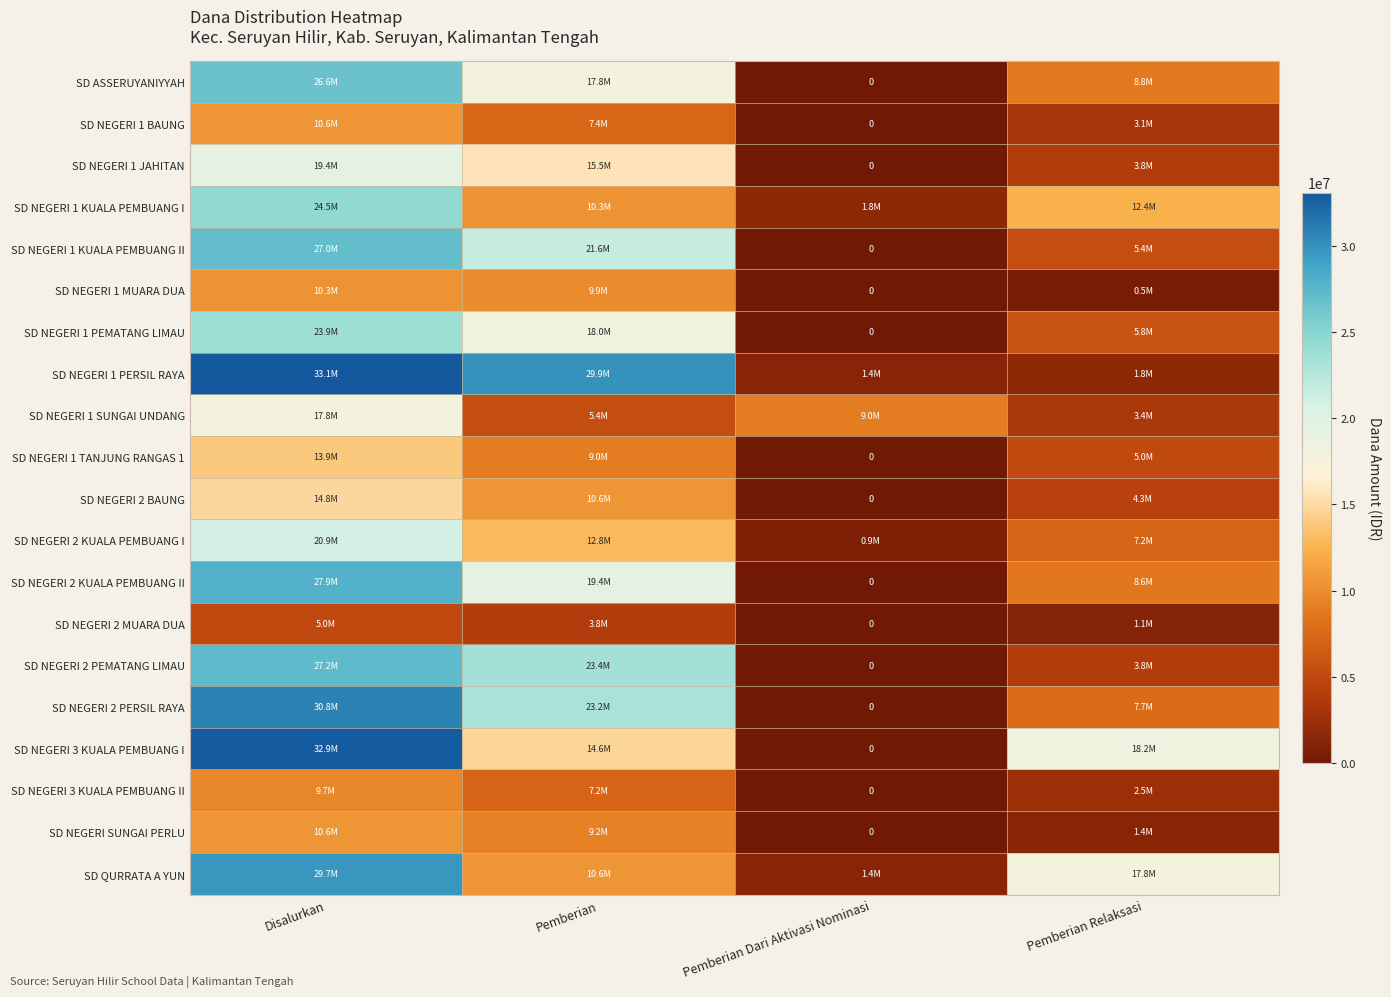

What is the average value of the SD NEGERI 2 KUALA PEMBUANG I series?

10462500